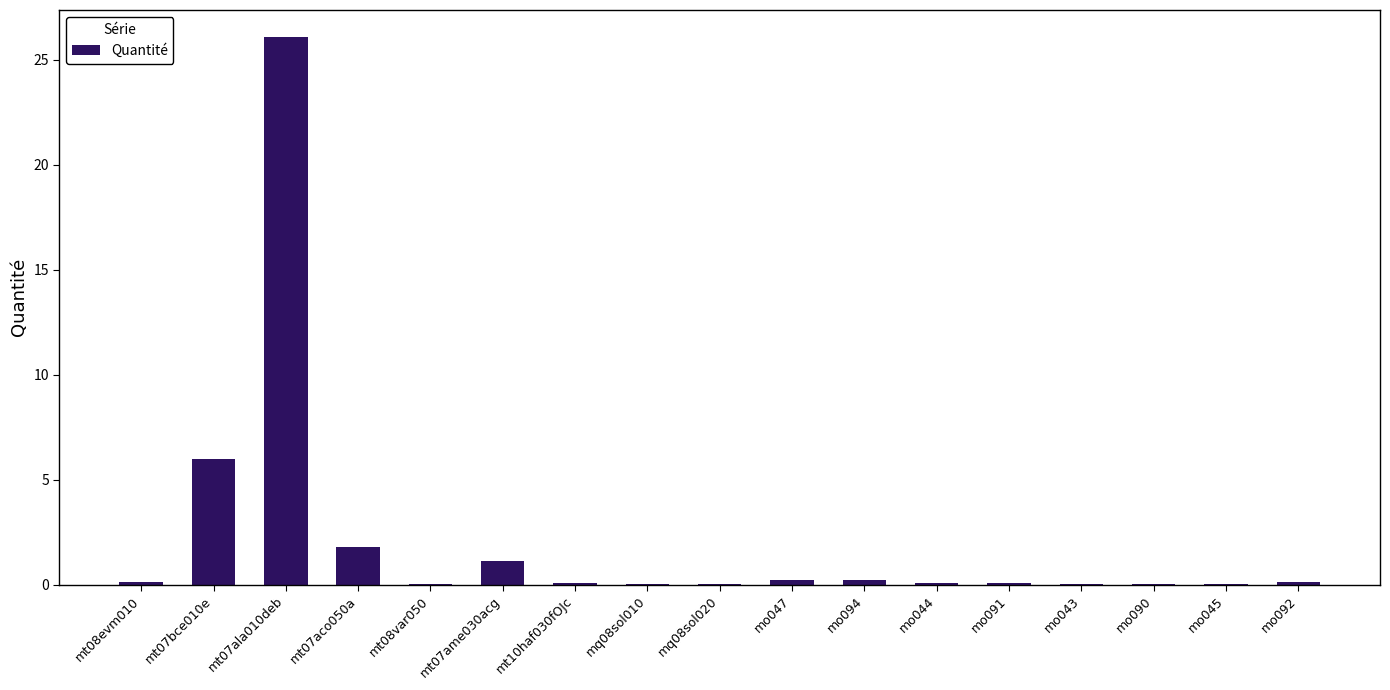

How many categories are shown in the chart?

17